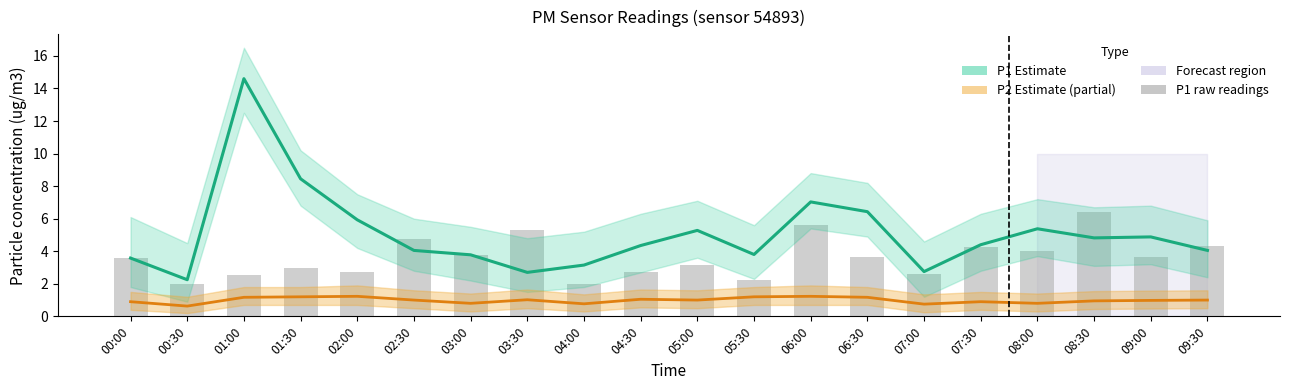

Reading left to right, what are all the values shown in this chart?

P1 Estimate: 3.6	2.2	14.6	8.4	5.9	4.0	3.8	2.7	3.1	4.3	5.3	3.8	7.0	6.4	2.8	4.4	5.4	4.8	4.9	4.0
P2 Estimate (partial): 0.9	0.6	1.2	1.2	1.2	1.0	0.8	1.0	0.8	1.1	1.0	1.2	1.2	1.2	0.8	0.9	0.8	0.9	1.0	1.0
P1 raw: 3.6	2.0	2.5	3.0	2.7	4.8	3.8	5.3	2.0	2.7	3.1	2.2	5.6	3.6	2.6	4.2	4.0	6.4	3.6	4.3